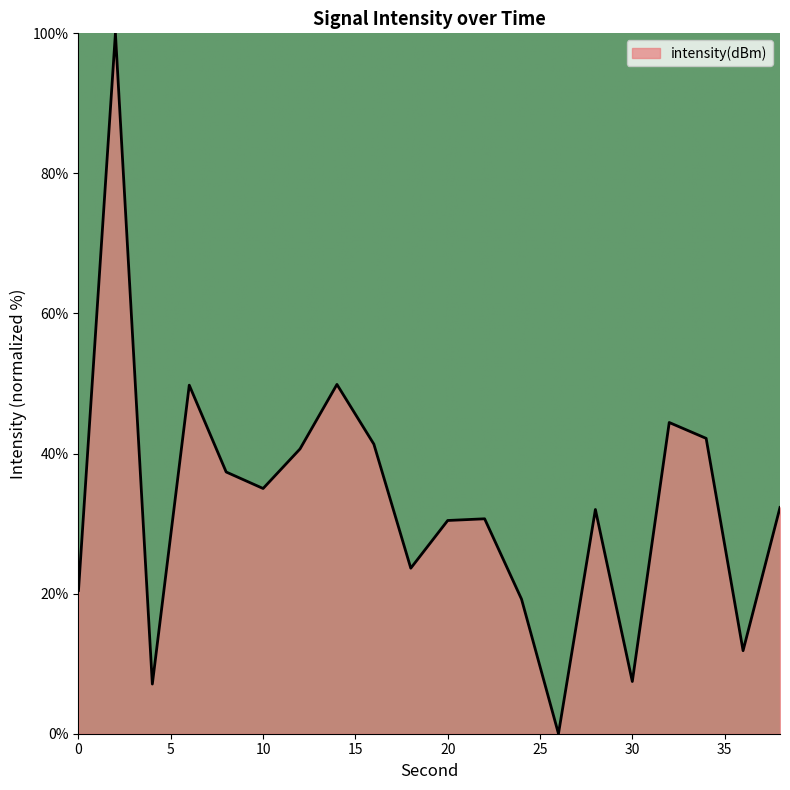

What is the difference between the maximum and minimum values?

100.0